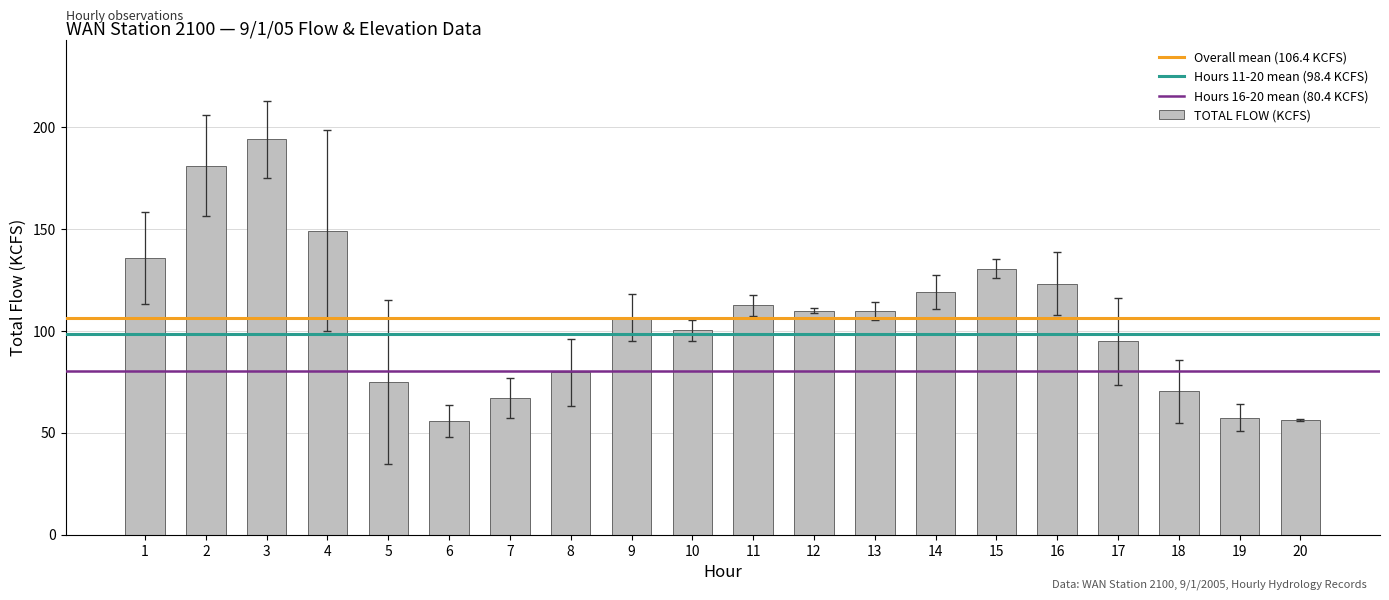

What is the difference between the second highest and minimum values?

125.3